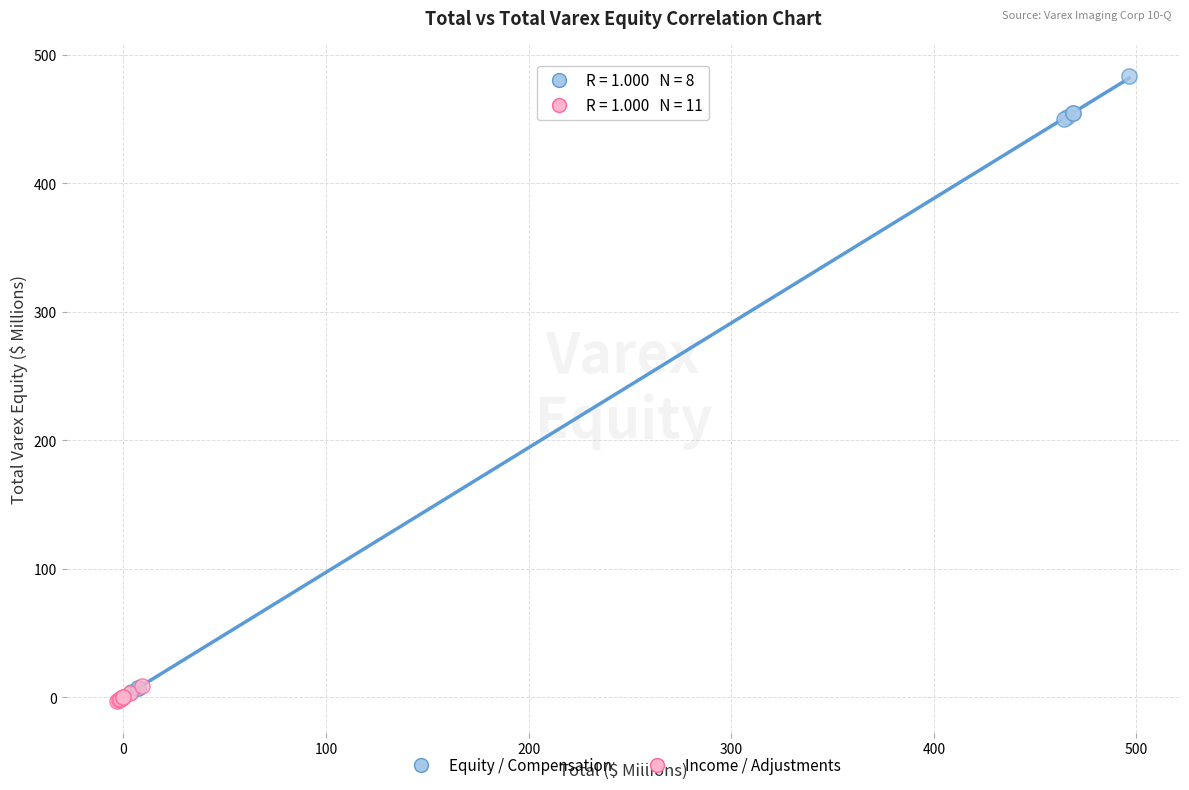

Which series reaches the maximum Y coordinate?

Equity / Compensation